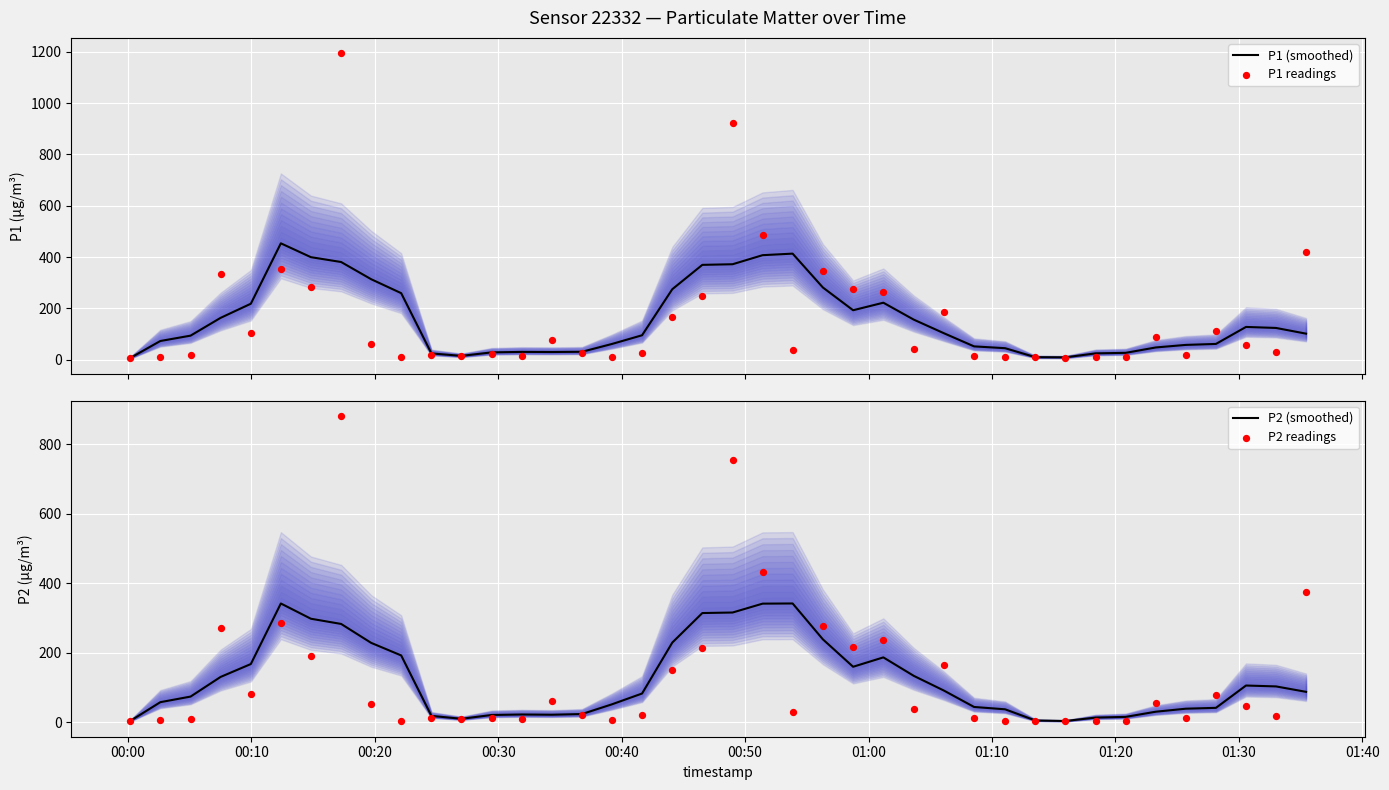

Which series has the largest total across all categories?

P1 readings